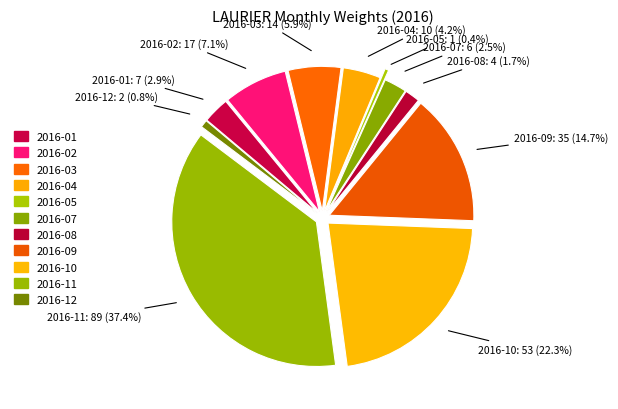

Is there any slice that represents more than half of the pie?

No